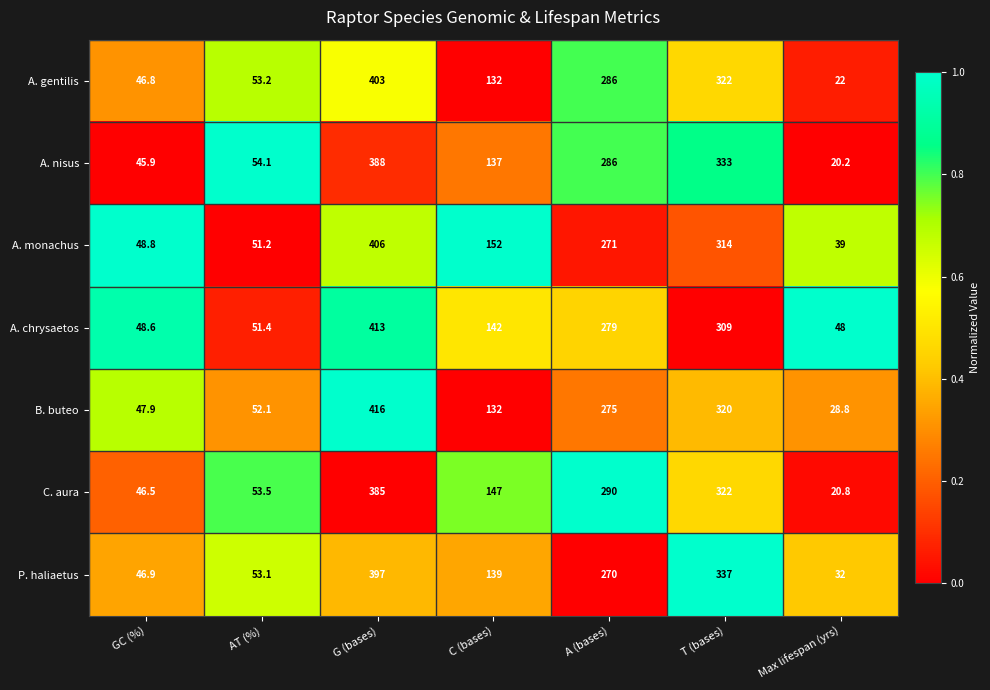

What is the sum of the A. monachus values at C (bases) and AT (%)?

203.2